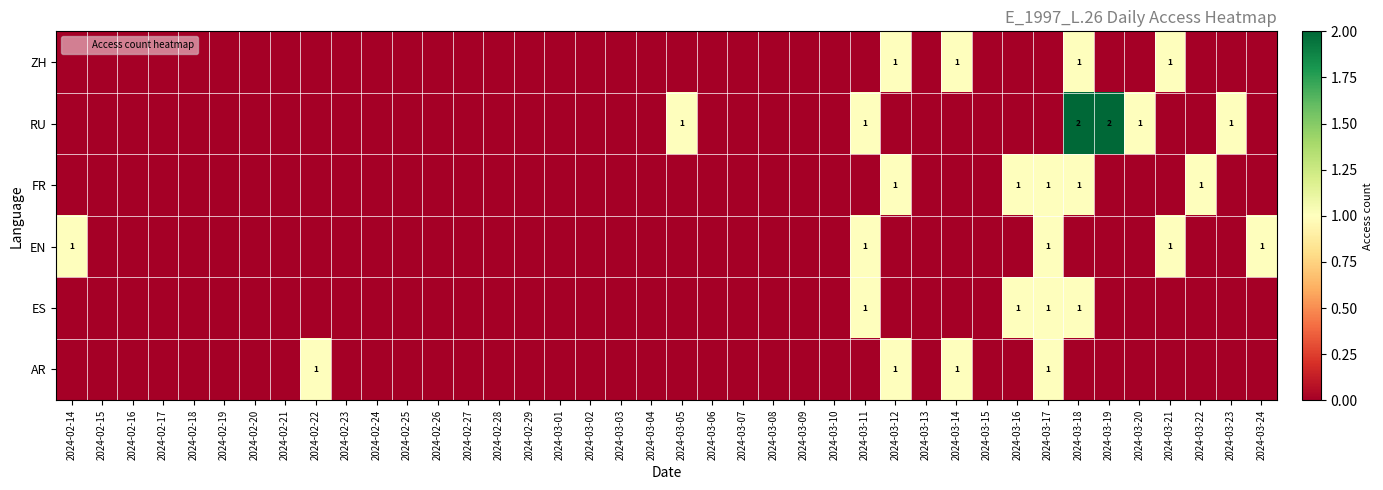

List the series in order of their peak value, highest first.

RU, ZH, FR, EN, ES, AR